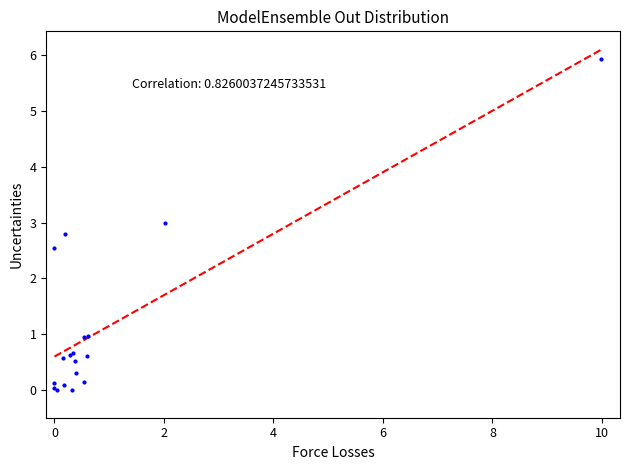

What Y value in the scatter plot is closest to 2?

2.5